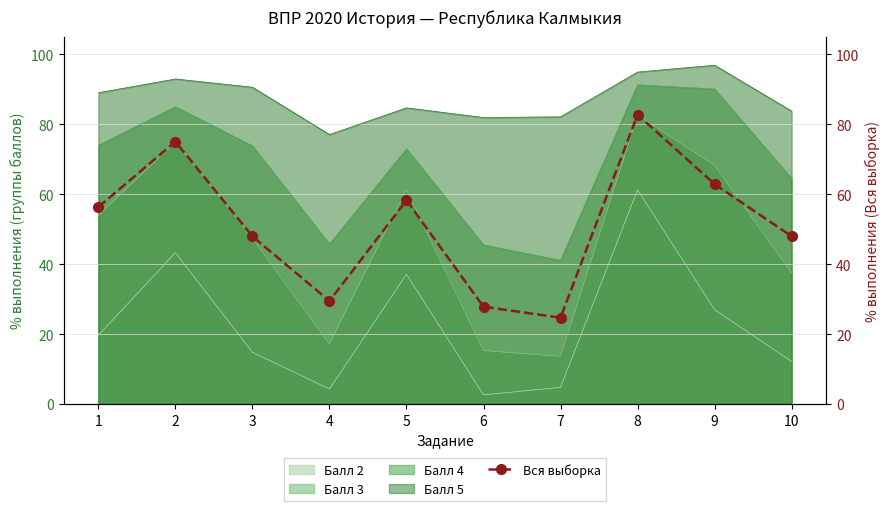

What is the minimum value for Балл 3?

13.6